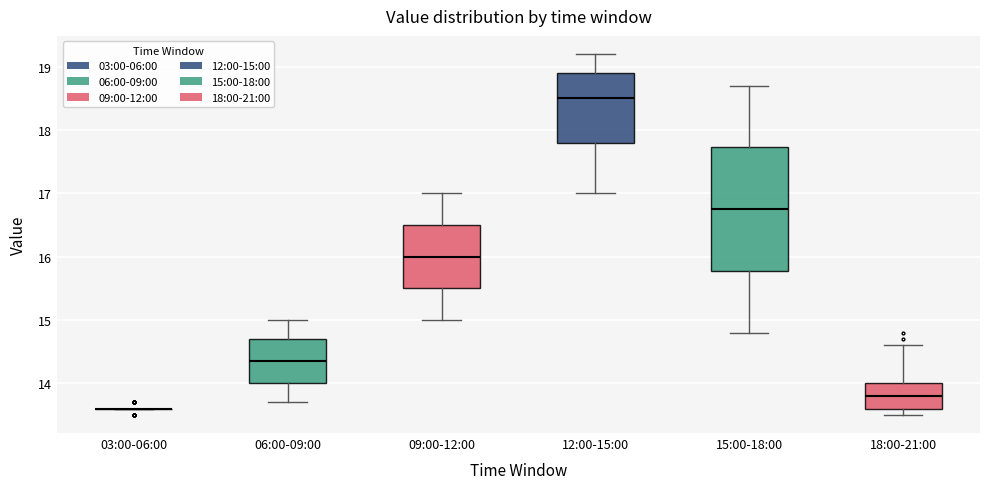

Reading left to right, read every box against the y-axis: the position of its median line, the range the box covers, and the ends of its whiskers. The values are not printed on the chart, so give them approximately, as read against the axis.

03:00-06:00: box collapsed to a line at 13.6, whiskers 13.6 to 13.6
06:00-09:00: median 14.4, box 14.0 to 14.7, whiskers 13.7 to 15.0
09:00-12:00: median 16.0, box 15.5 to 16.5, whiskers 15.0 to 17.0
12:00-15:00: median 18.5, box 17.8 to 18.9, whiskers 17.0 to 19.2
15:00-18:00: median 16.8, box 15.8 to 17.7, whiskers 14.8 to 18.7
18:00-21:00: median 13.8, box 13.6 to 14.0, whiskers 13.5 to 14.6